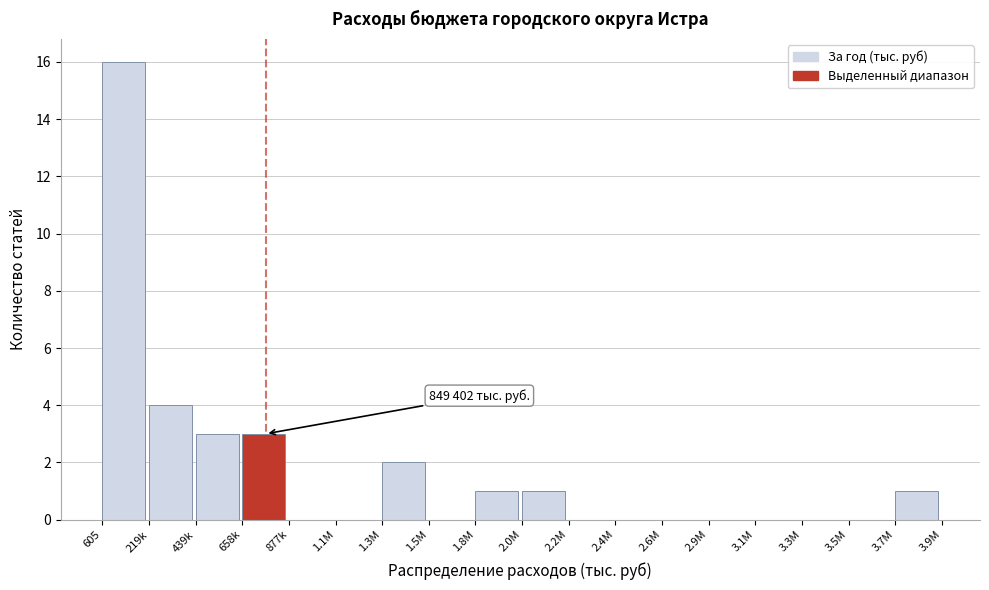

Reading right to left, list all the values displayed in this chart.

3.7M=1	3.5M=0	3.3M=0	3.1M=0	2.9M=0	2.6M=0	2.4M=0	2.2M=0	2.0M=1	1.8M=1	1.5M=0	1.3M=2	1.1M=0	877k=0	658k=3	439k=3	219k=4	605=16